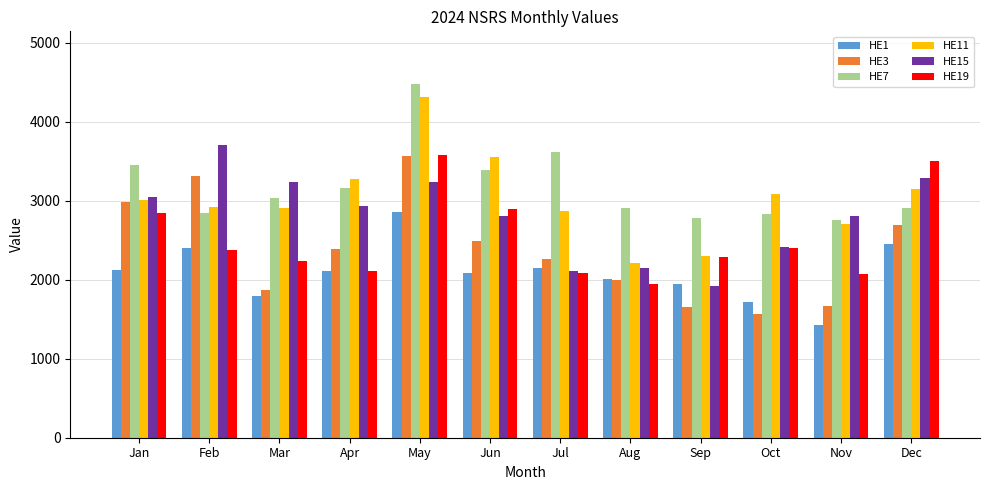

Is the value of HE3 at May greater than the value of HE7 at Jul?

No